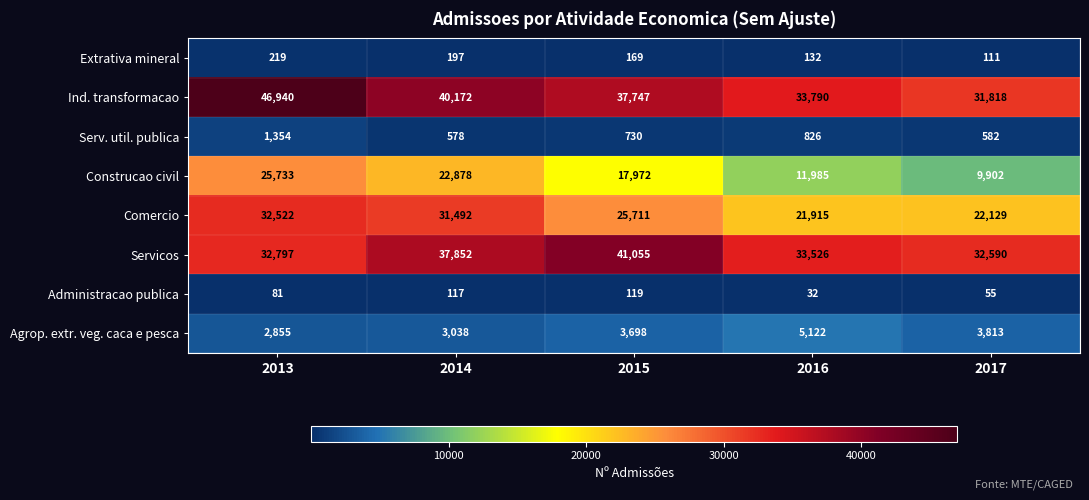

What value does the Construcao civil series have at 2015, to the nearest 50?

17950